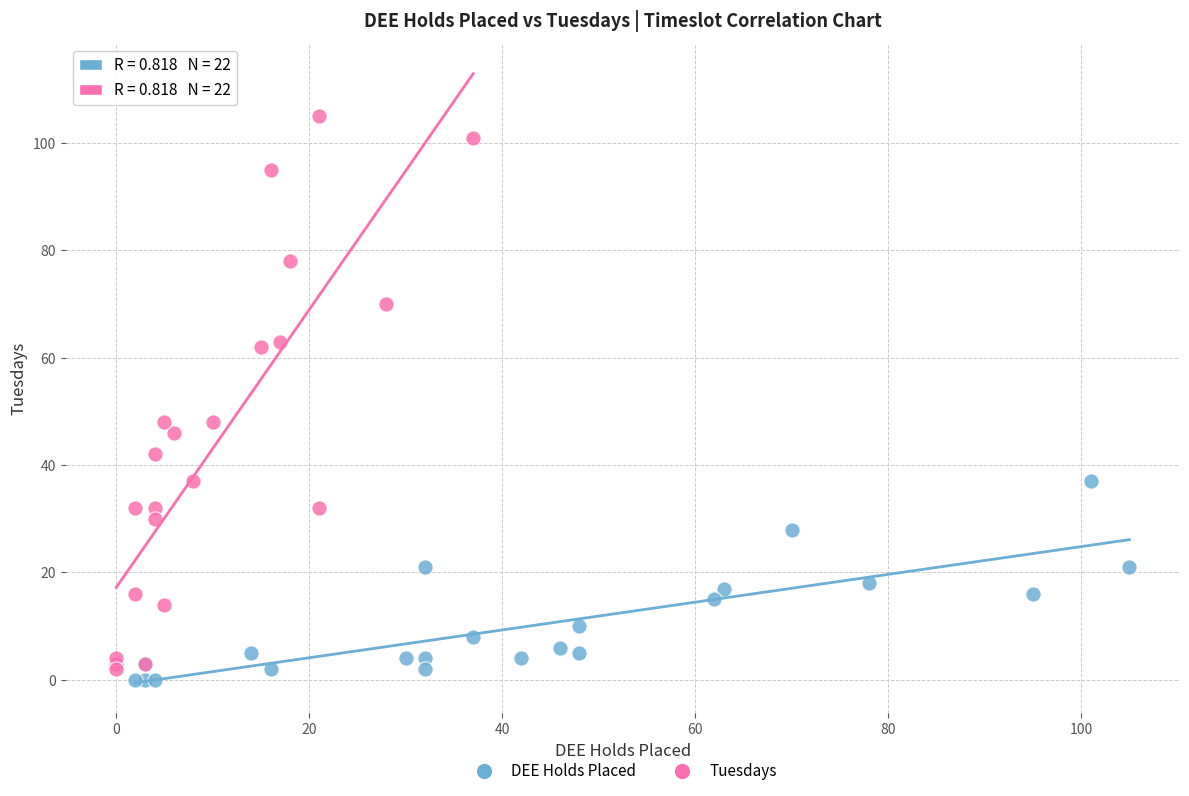

Which series has the largest Y range (max minus min)?

Tuesdays